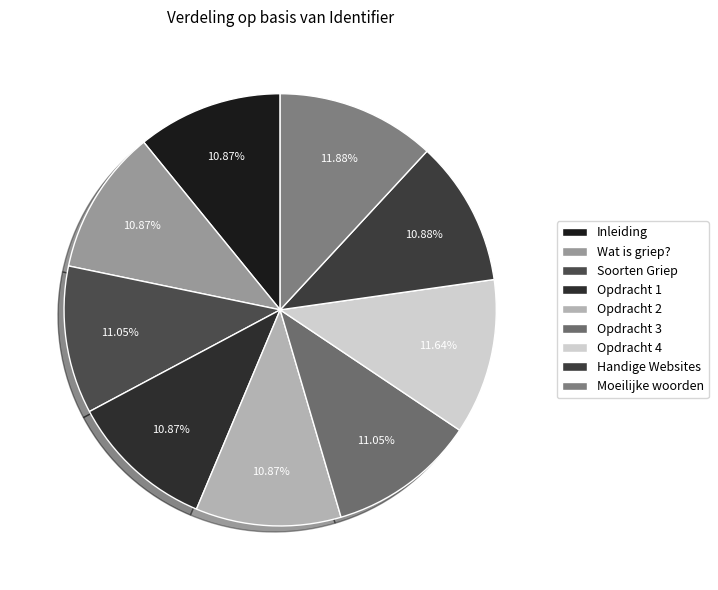

To the nearest percent, what is the average slice percentage?

11%